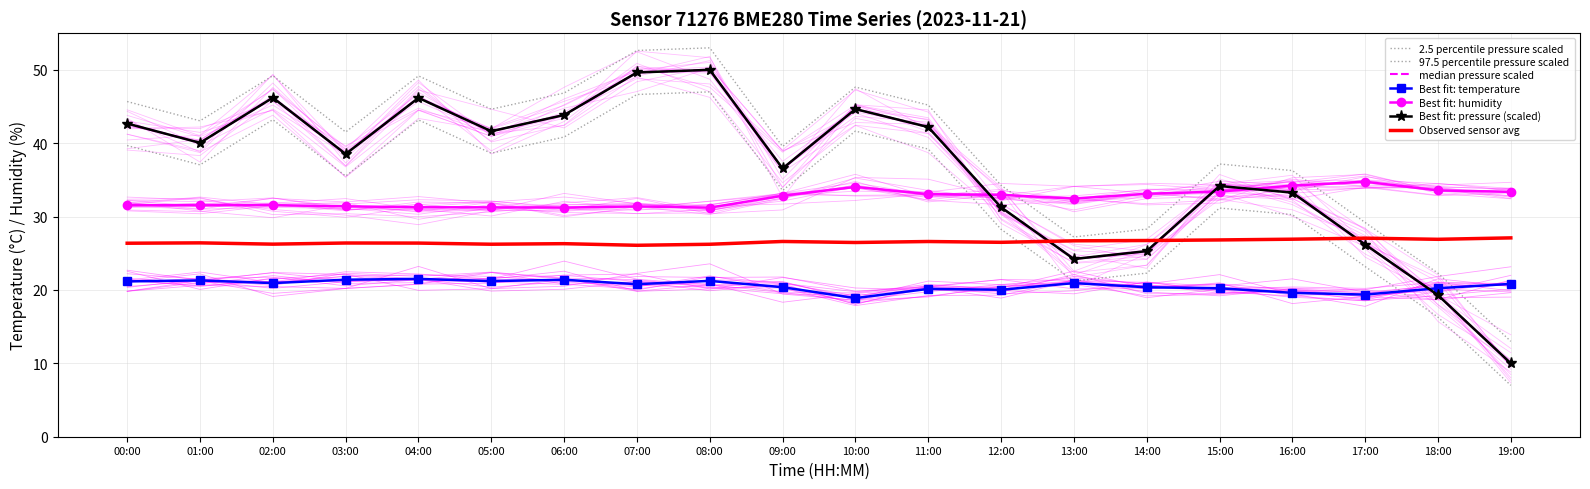

What is the difference between the temperature values at 17:00 and 13:00?

1.6